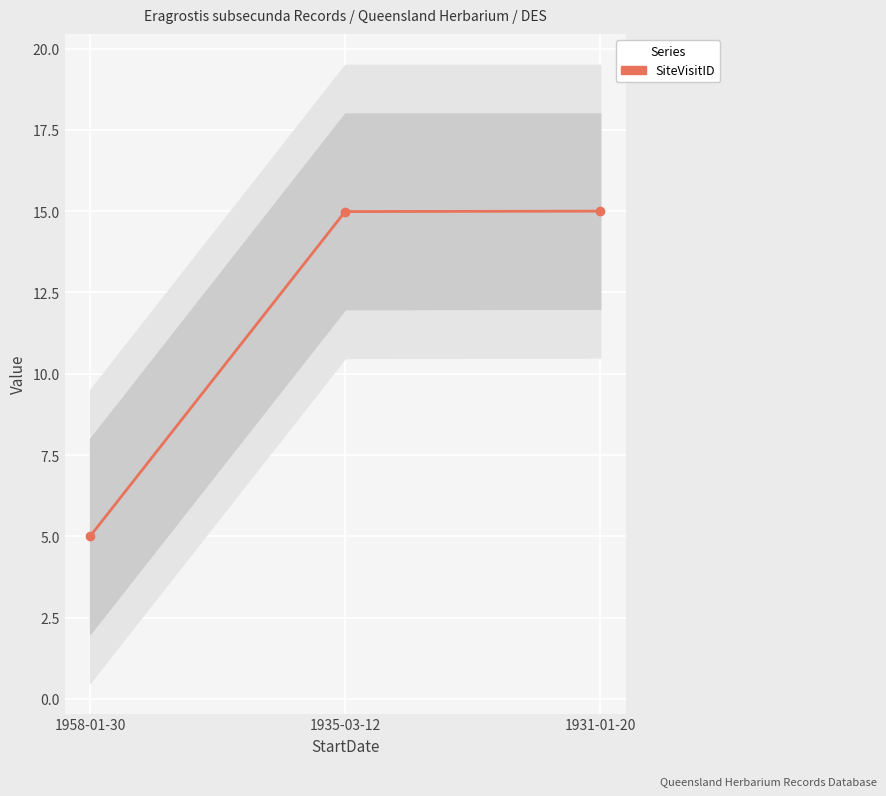

What is the difference between the maximum and minimum values in the SiteVisitID series?

10.0